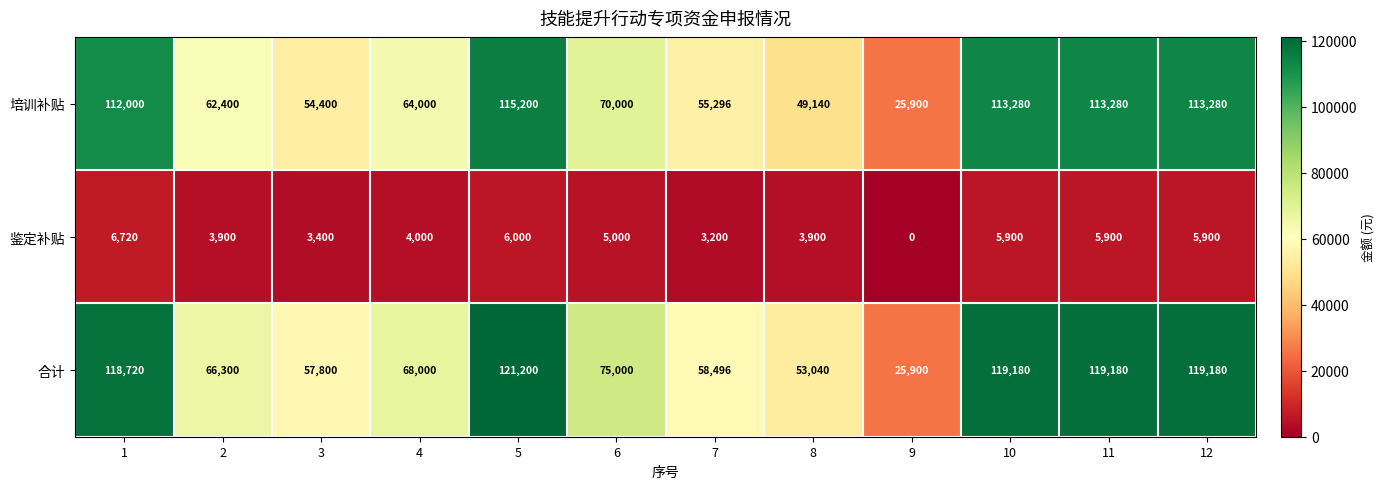

Rank the series by their maximum value, from highest to lowest.

合计, 培训补贴, 鉴定补贴